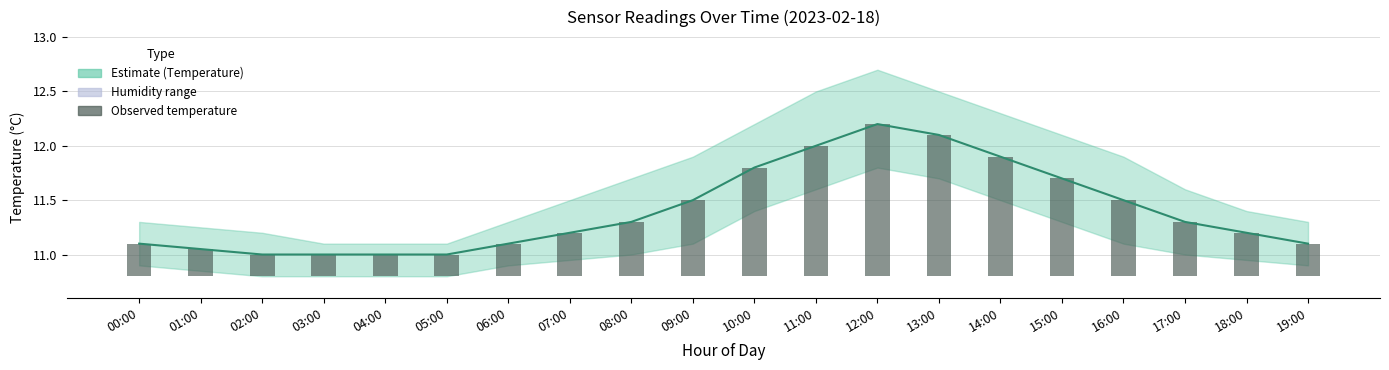

Is it true that the value at 05:00 is 0.1?

False